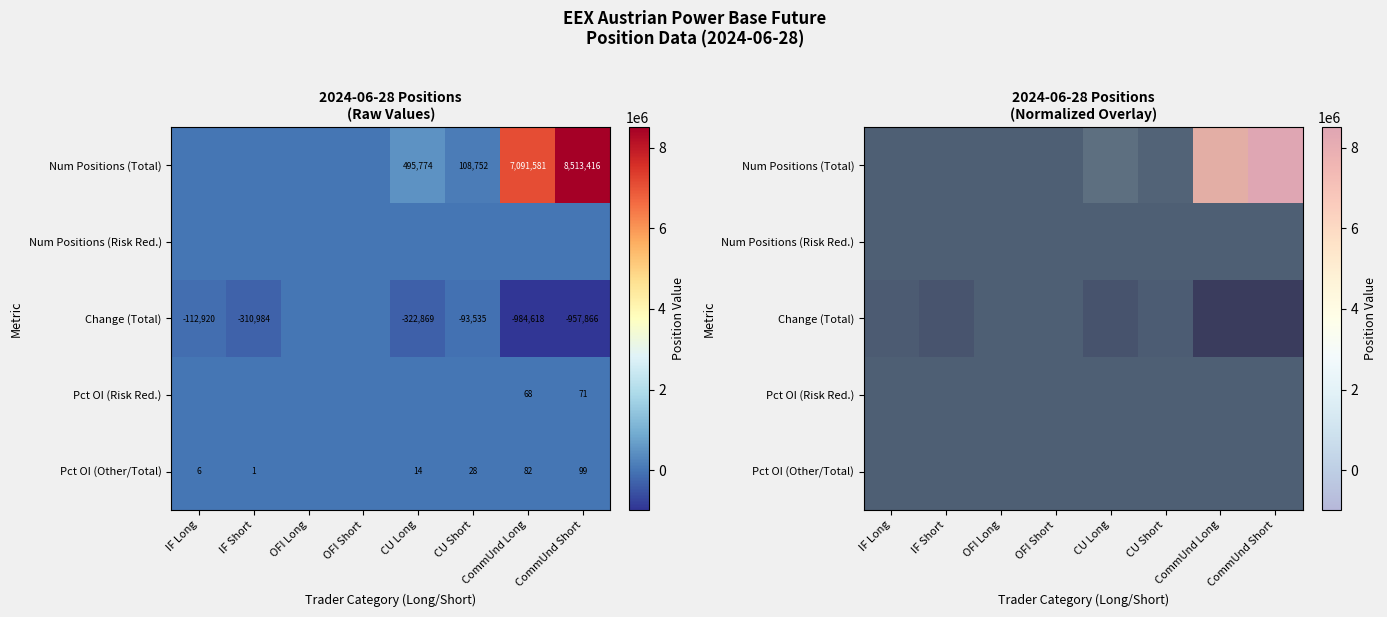

Rank the categories by Num Positions (Risk Red.) value from highest to lowest.

IF Long, IF Short, OFI Long, OFI Short, CU Long, CU Short, CommUnd Long, CommUnd Short